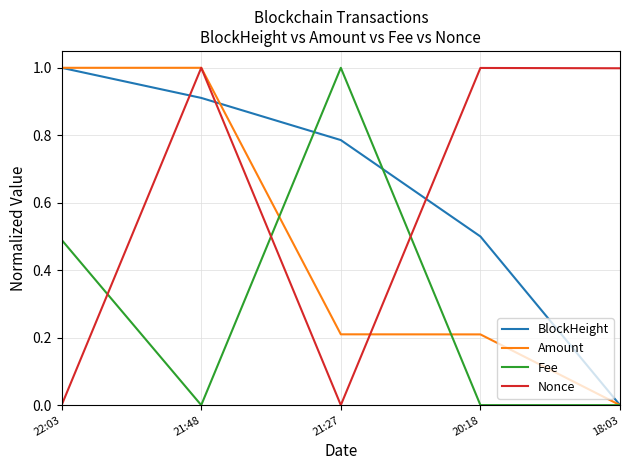

How many intersections are there between BlockHeight and Nonce?

3